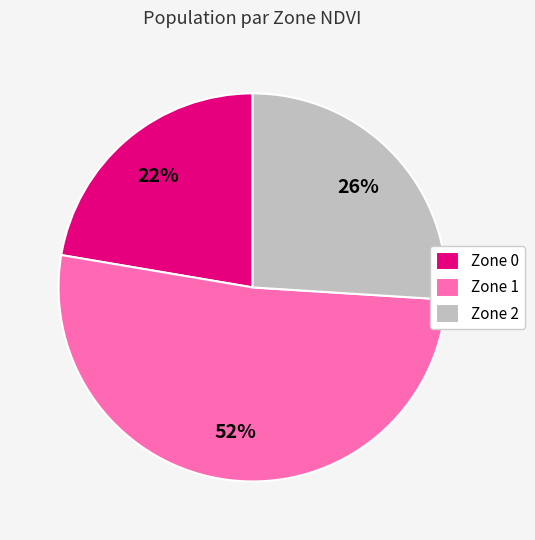

Is it true that Zone 1 is 61% of the pie?

False